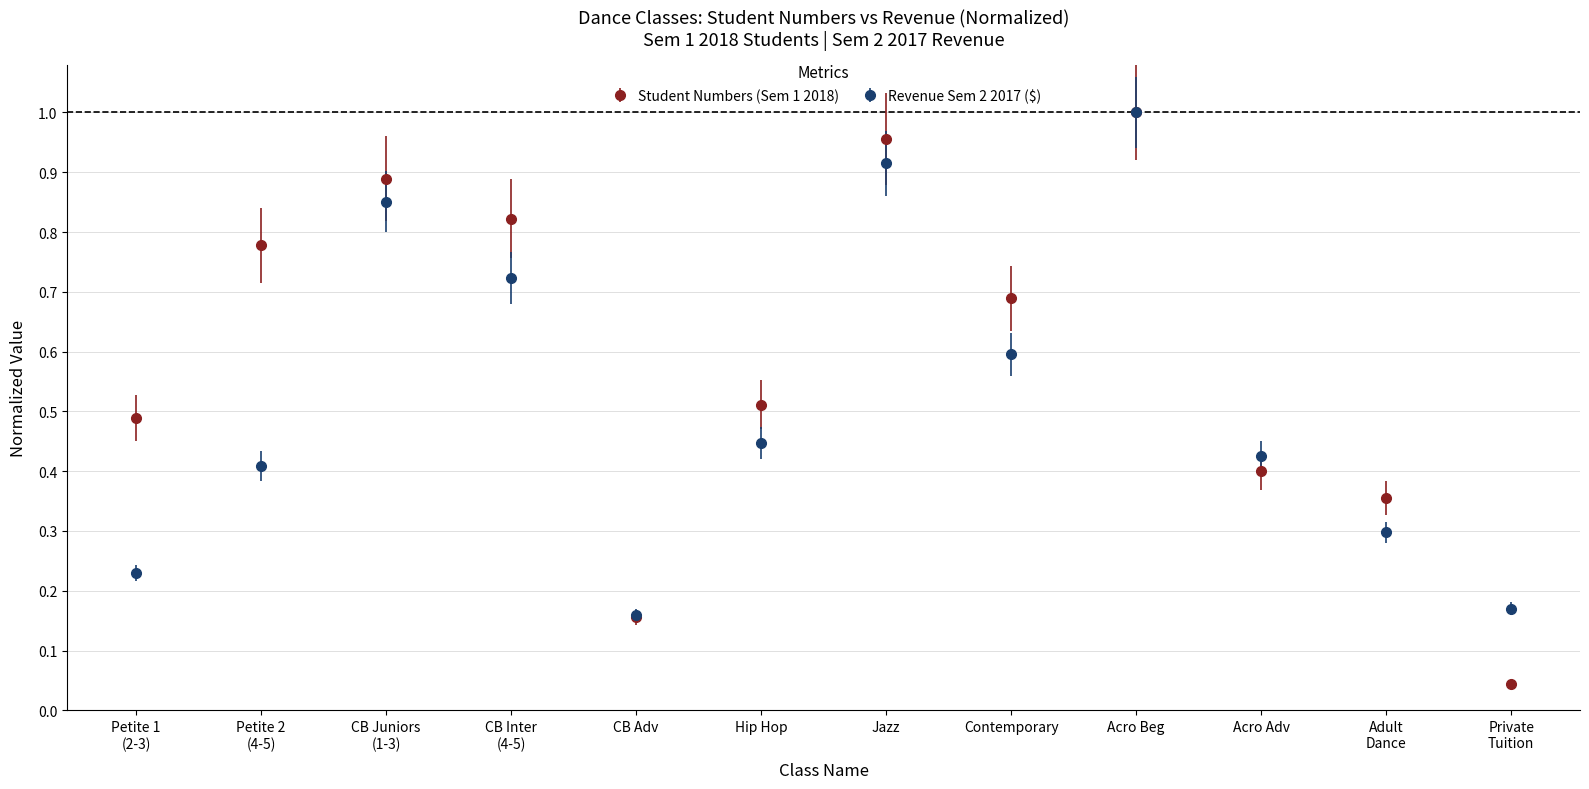

What are all the series names shown in the legend?

Student Numbers (Sem 1 2018), Revenue Sem 2 2017 ($)